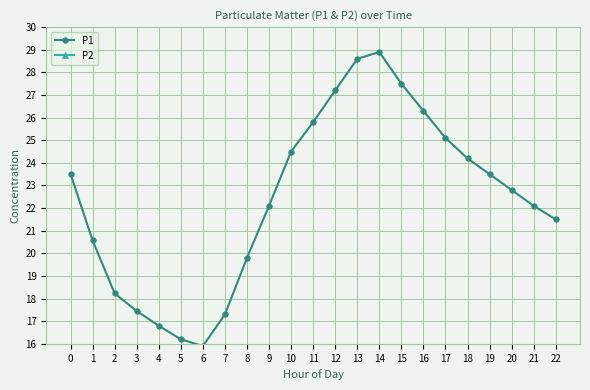

Does the chart display data point markers on the line(s)?

Yes